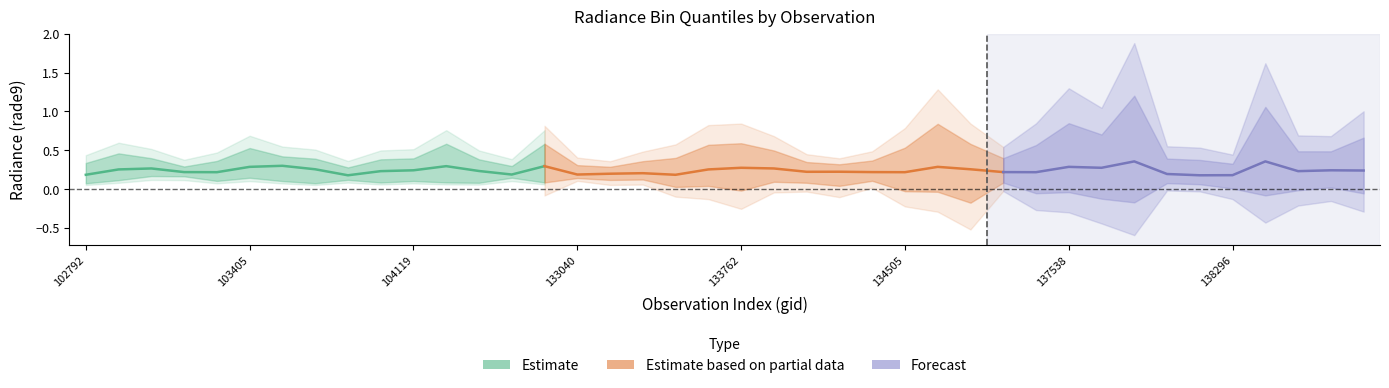

True or false: rade9_bin_mdn and rade9_bin_1q intersect in this chart.

False